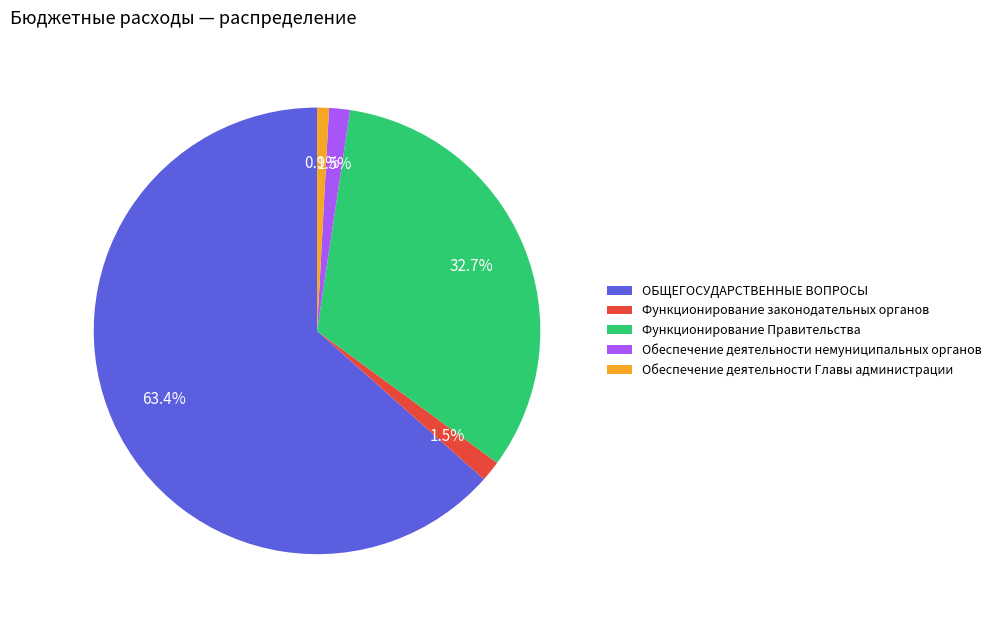

Is ОБЩЕГОСУДАРСТВЕННЫЕ ВОПРОСЫ the majority of the pie?

Yes